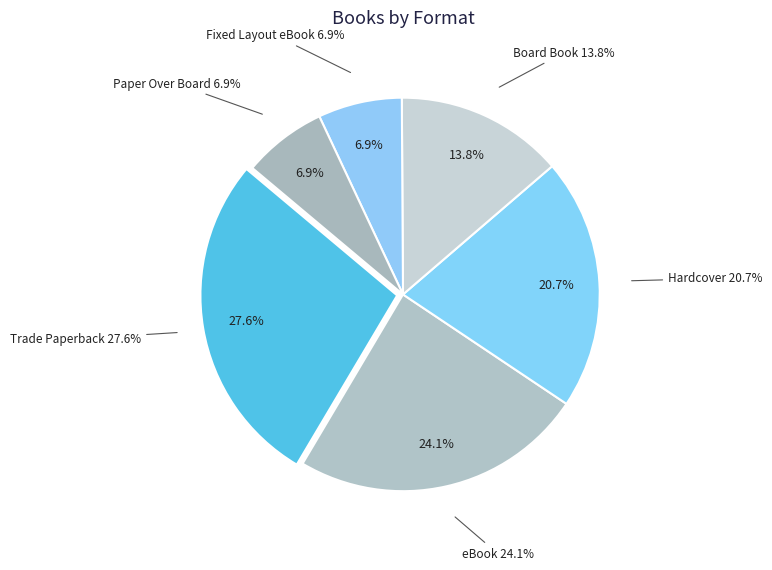

To the nearest percent, what is the average slice percentage?

17%